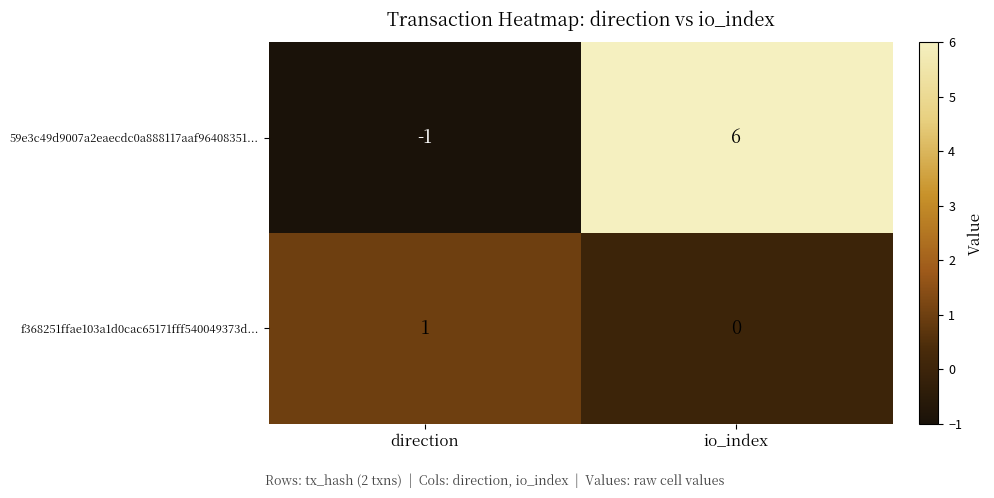

The 59e3c49d9007a2eaecdc0a888117aaf96408351... series shows -1 at direction. True or false?

True